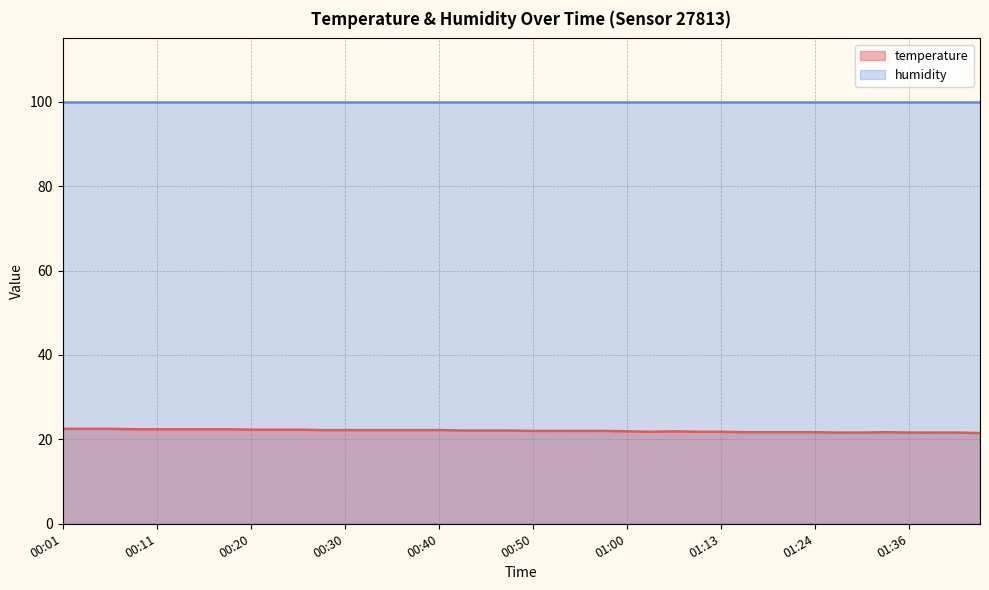

Which category has the highest value across all series?

00:01